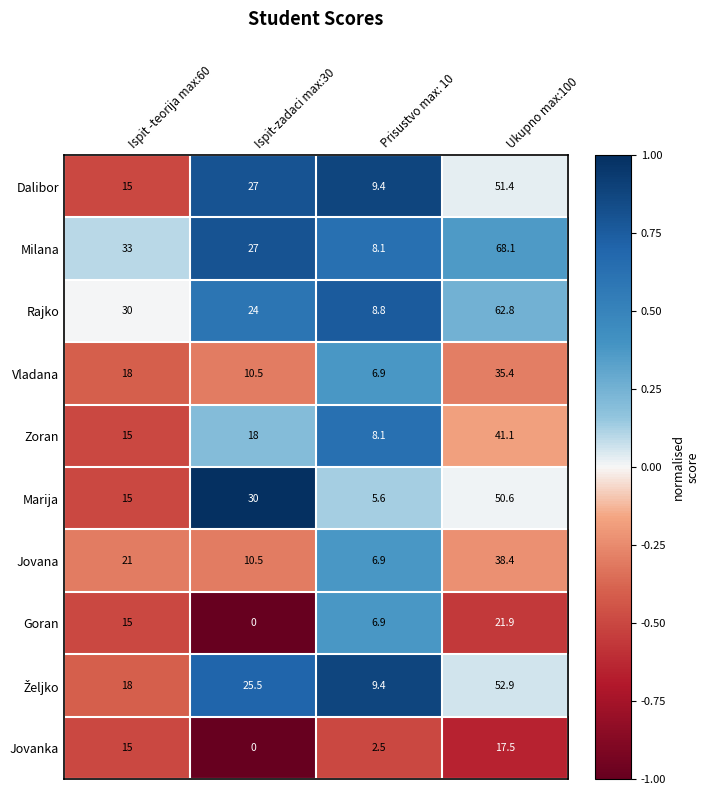

Rank the categories by Jovanka value from highest to lowest.

Ukupno max:100, Ispit -teorija max:60, Prisustvo max: 10, Ispit-zadaci max:30